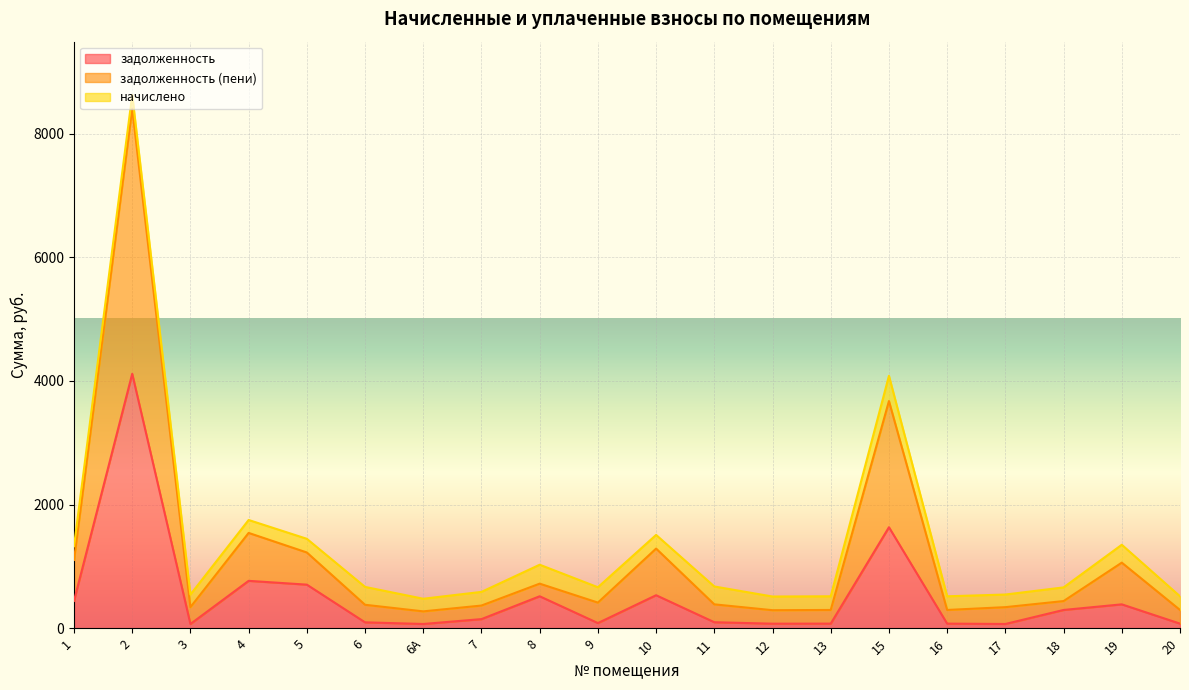

How many interior local valleys does the задолженность (пени) series have?

5